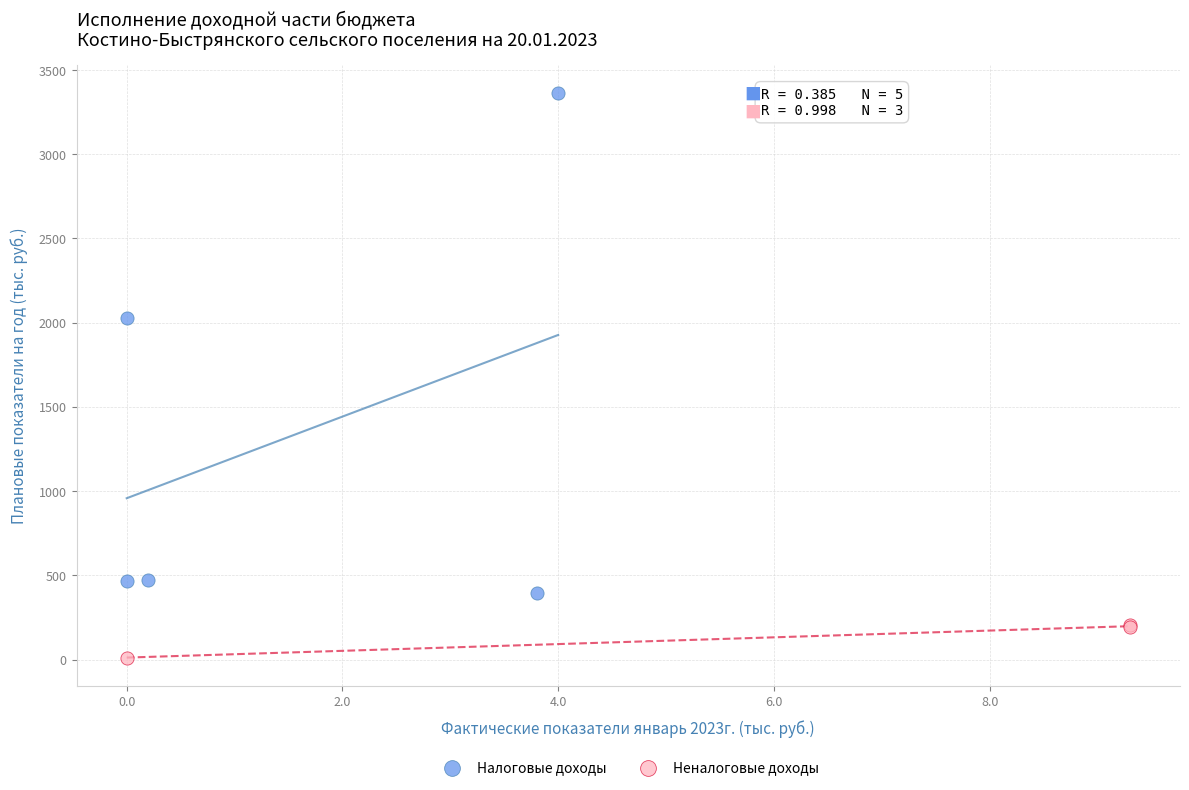

Which series reaches the maximum Y coordinate?

Налоговые доходы